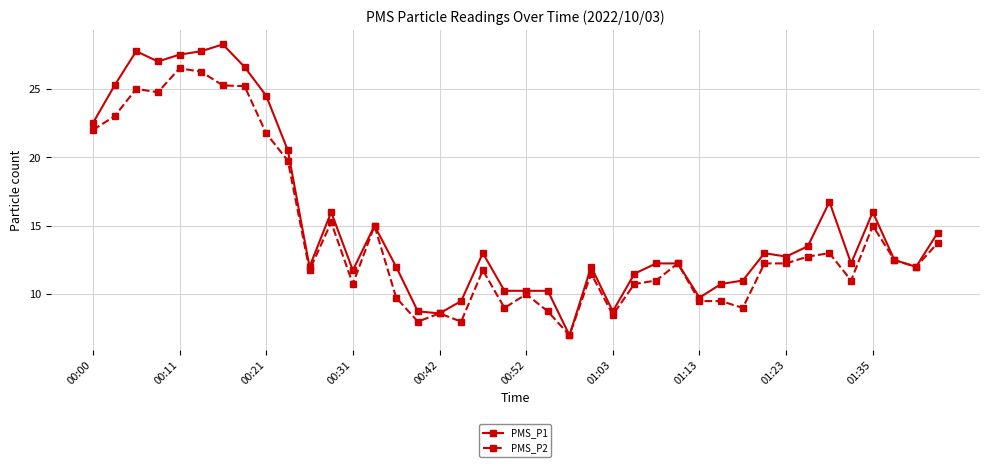

Which series has the widest spread of values?

PMS_P1